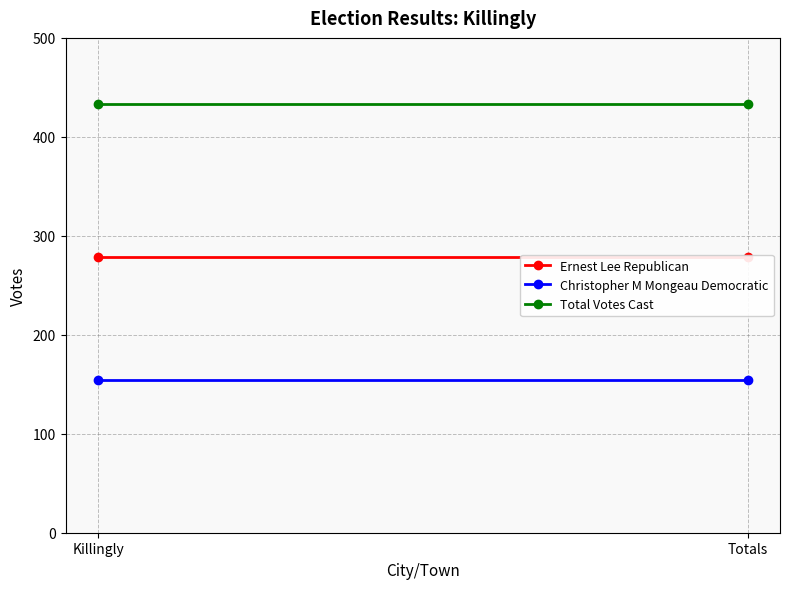

The value of Christopher M Mongeau Democratic at Totals is 154. True or false?

True